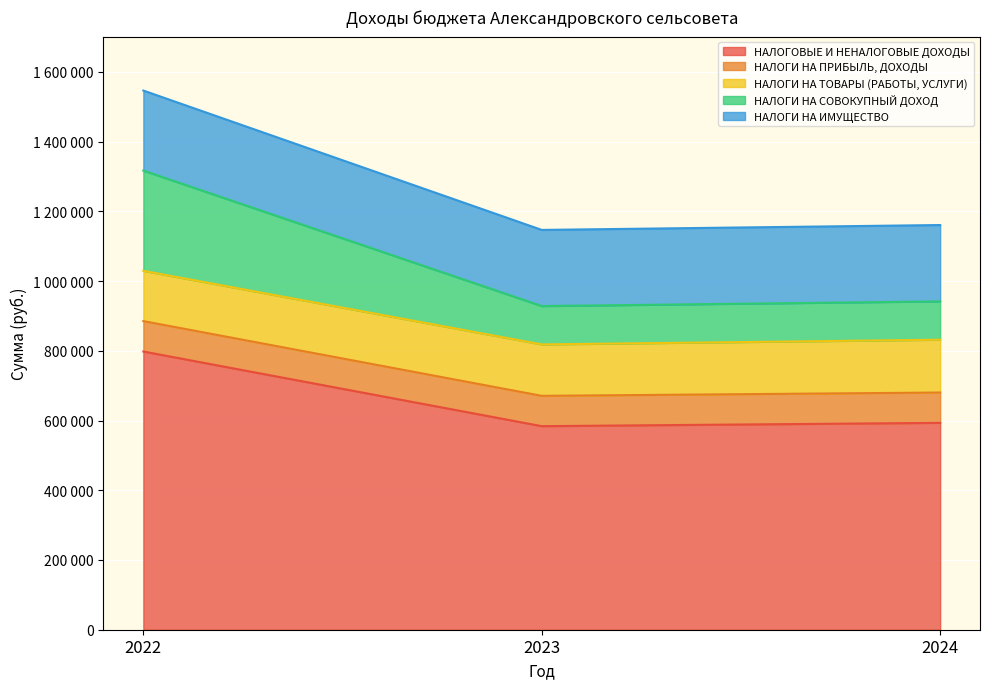

What is the value of the НАЛОГОВЫЕ И НЕНАЛОГОВЫЕ ДОХОДЫ point at the 1st from the left?

797988